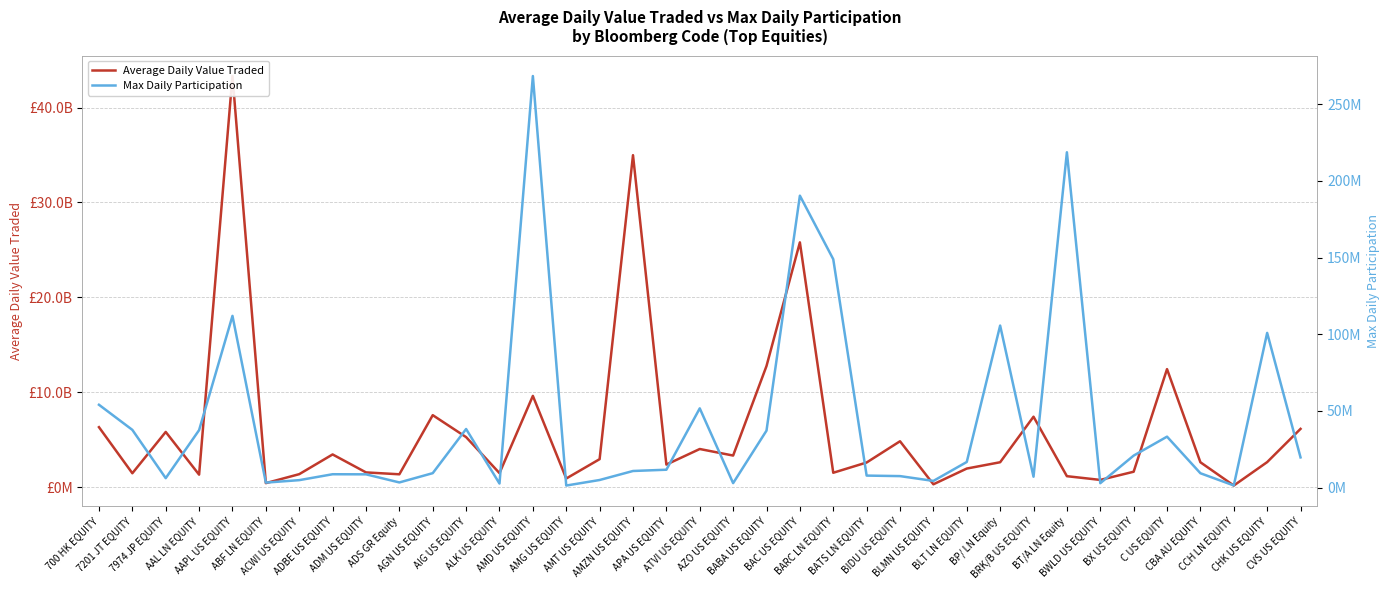

What are all the series names shown in the legend?

Average Daily Value Traded, Max Daily Participation